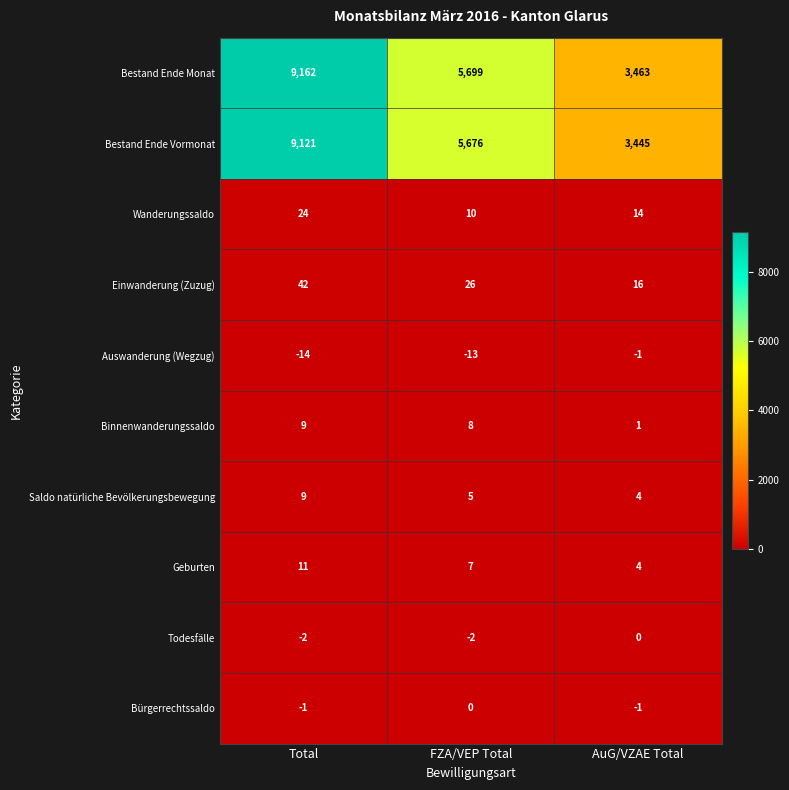

Where is Todesfälle nearest to the value -1?

Total